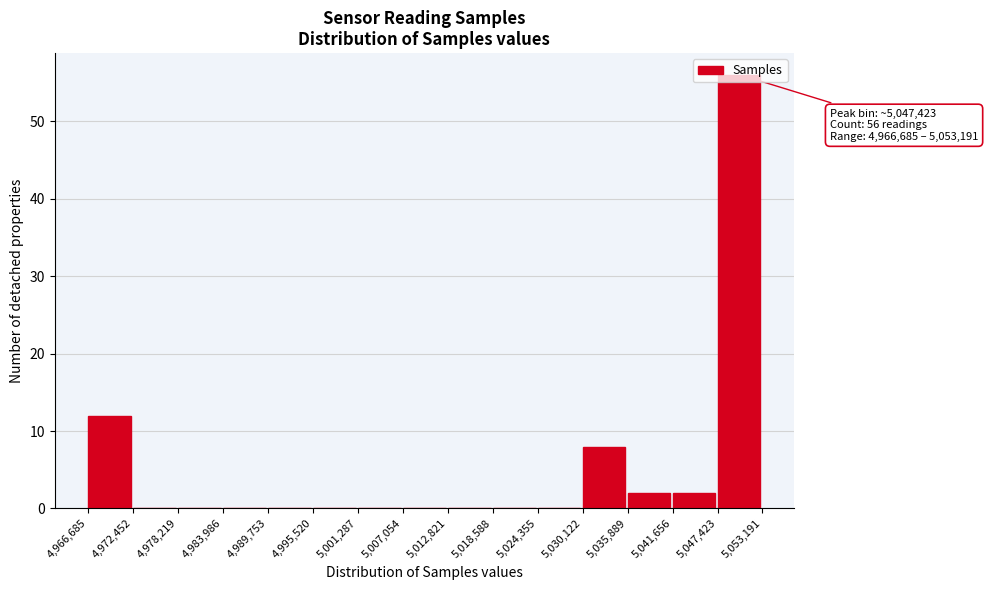

Over which range of the x-axis is the bar tallest?

5,047,423 to 5,053,191